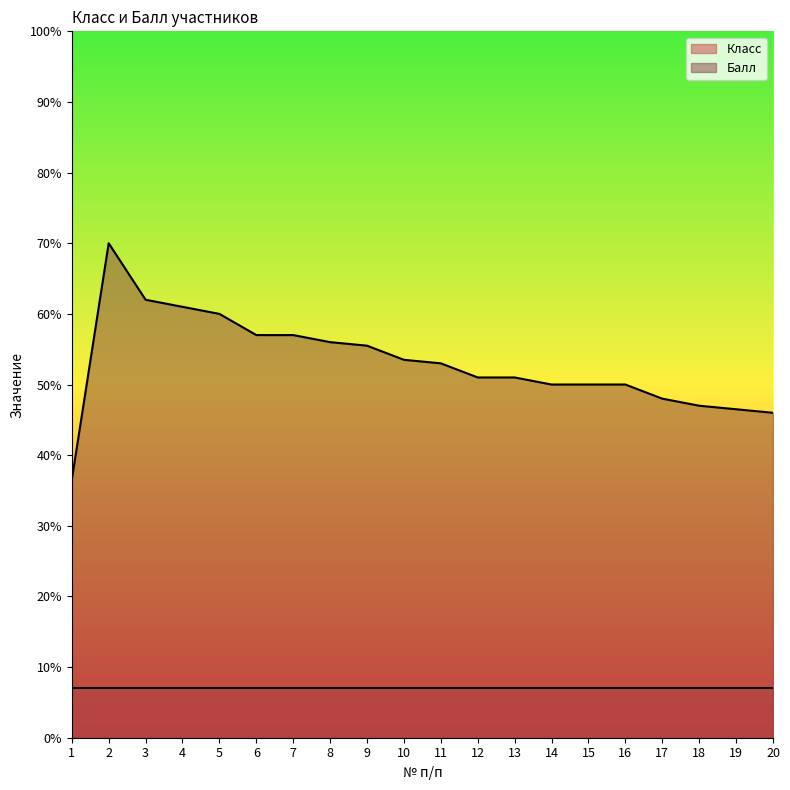

How many lines are shown in the chart?

2